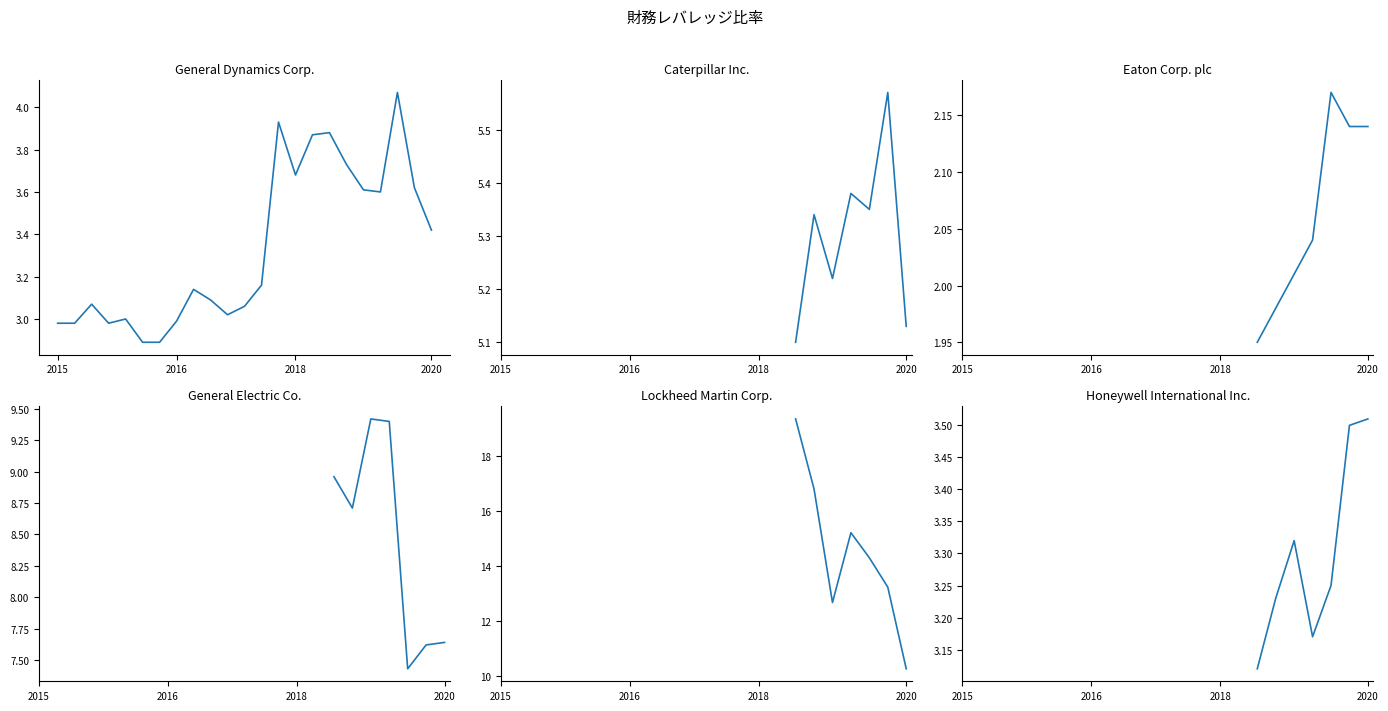

How many series are shown in this chart?

6